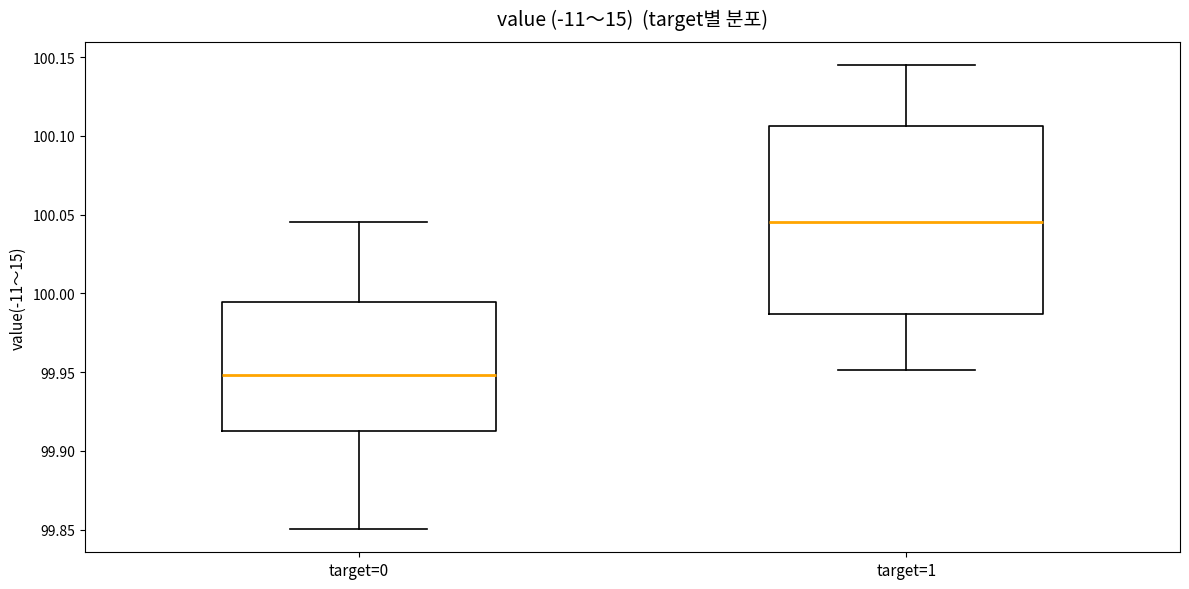

Reading left to right, transcribe this box plot: for each box, give where its median line is, the range the box spans, and where its two whiskers end, as read against the y-axis. The values are not printed on the chart, so give them approximately, as read against the axis.

target=0: median 99.950, box 99.910 to 99.995, whiskers 99.850 to 100.045
target=1: median 100.045, box 99.985 to 100.105, whiskers 99.950 to 100.145